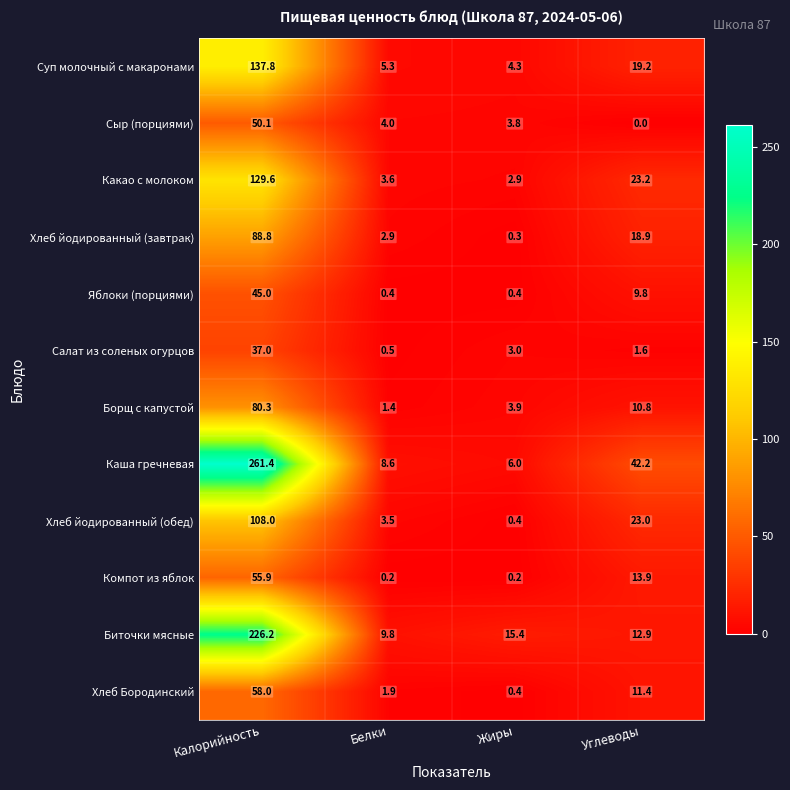

At which label does Сыр (порциями) first exceed 4?

Калорийность